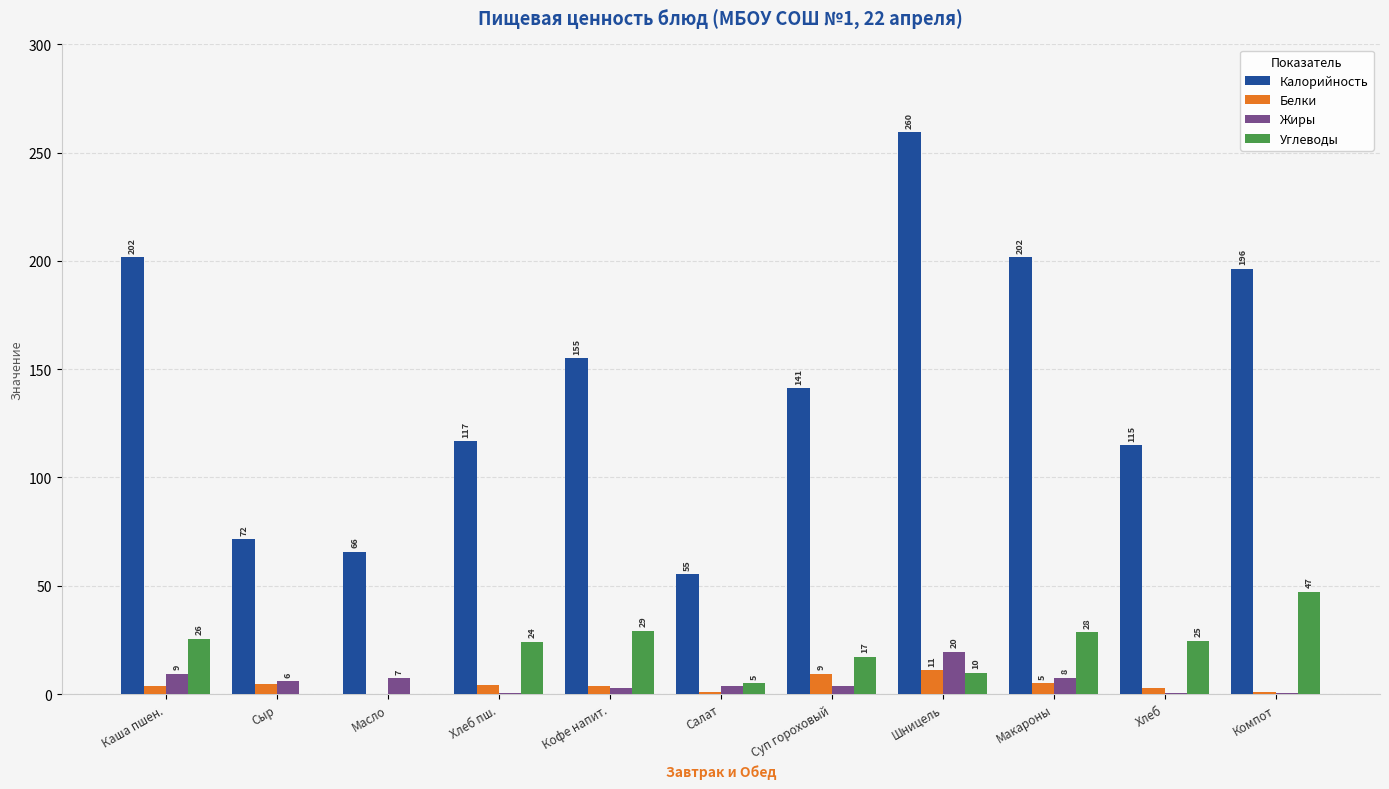

What is the difference between the maximum and minimum values in the Жиры series?

19.2